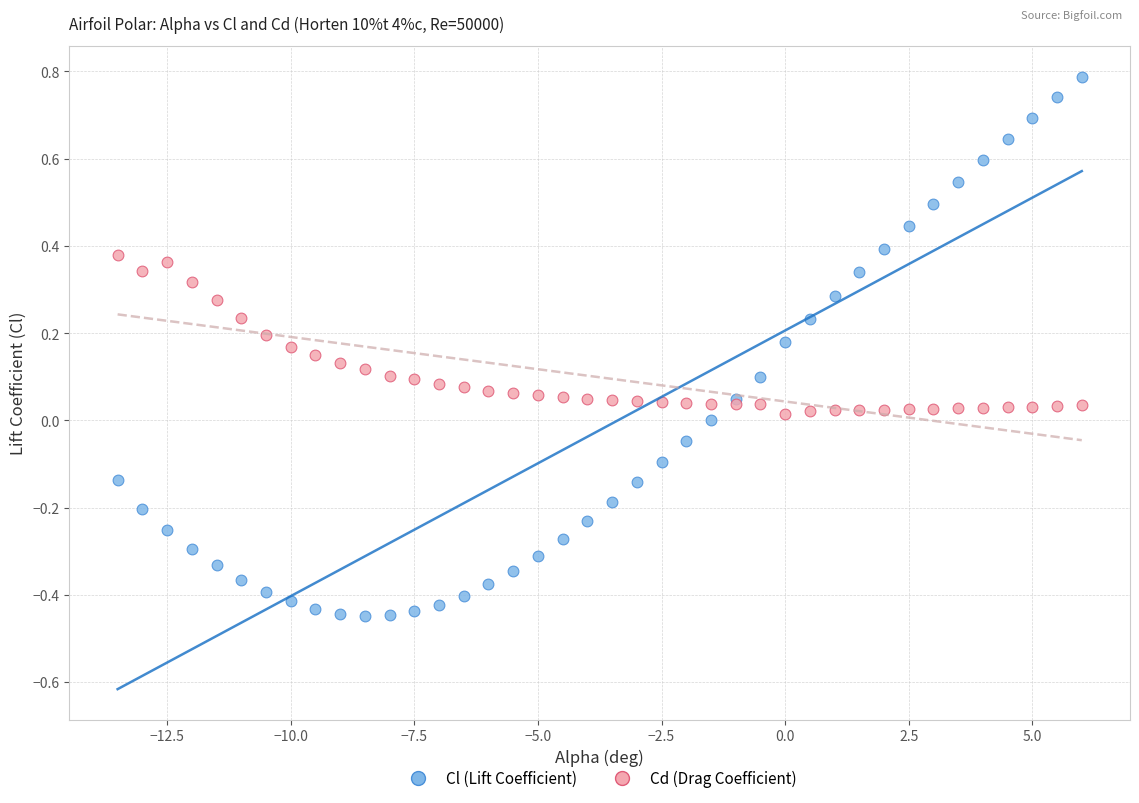

Which series reaches the maximum Y coordinate?

Cl (Lift Coefficient)